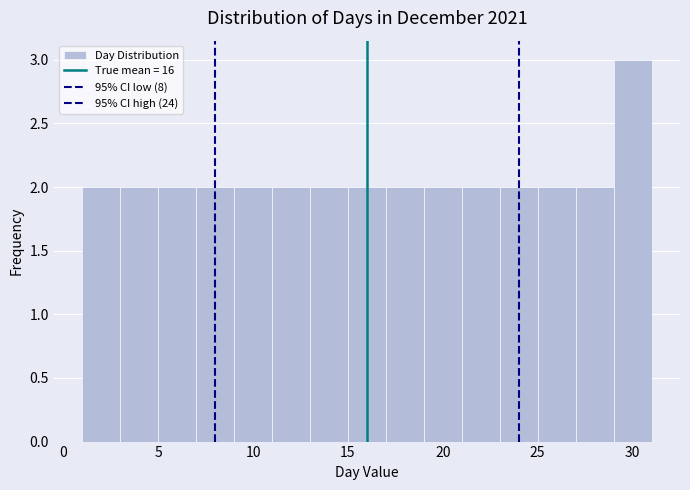

Over which range of the x-axis is the bar tallest?

29 to 31